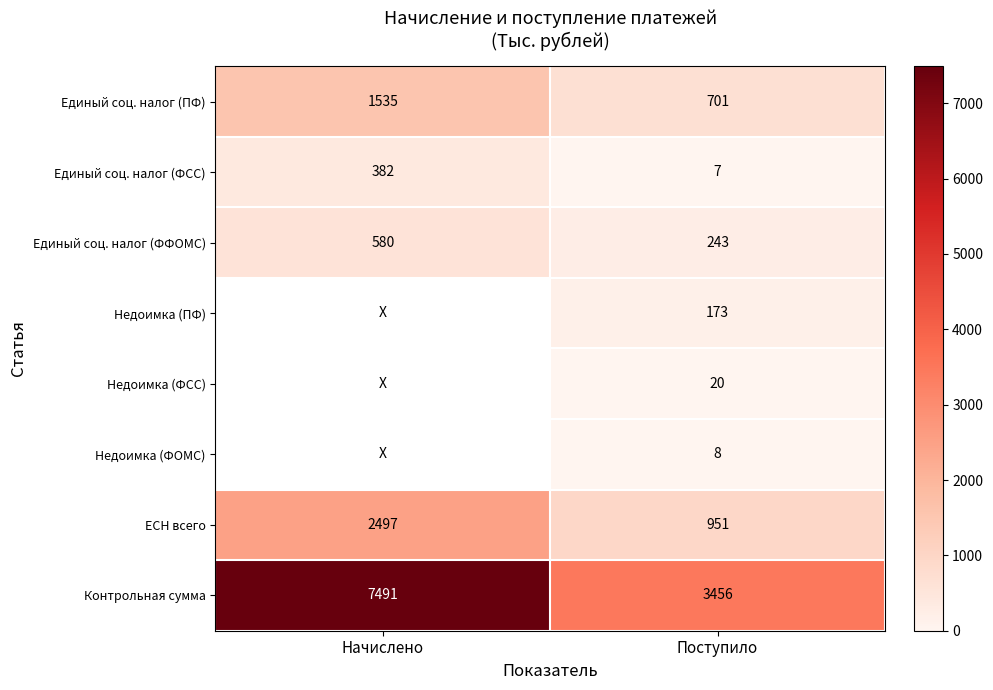

What is the average value of the ЕСН всего series?

1724